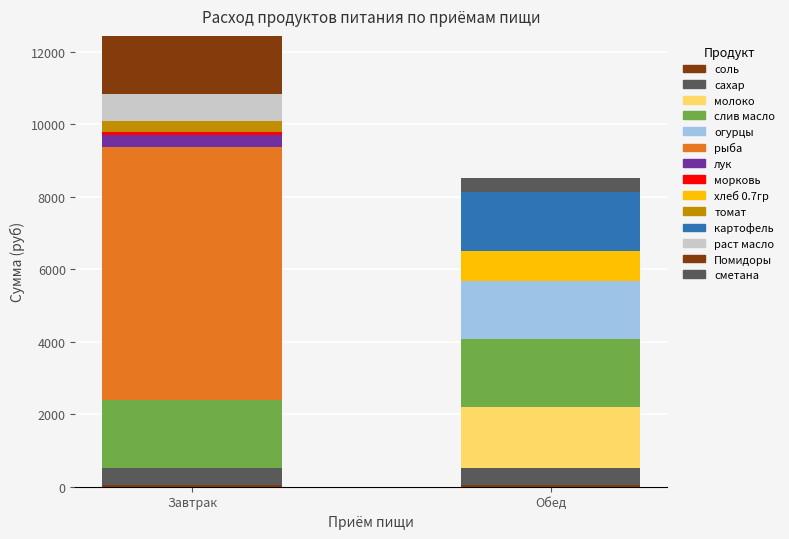

How many data points in сметана are above 386?

1